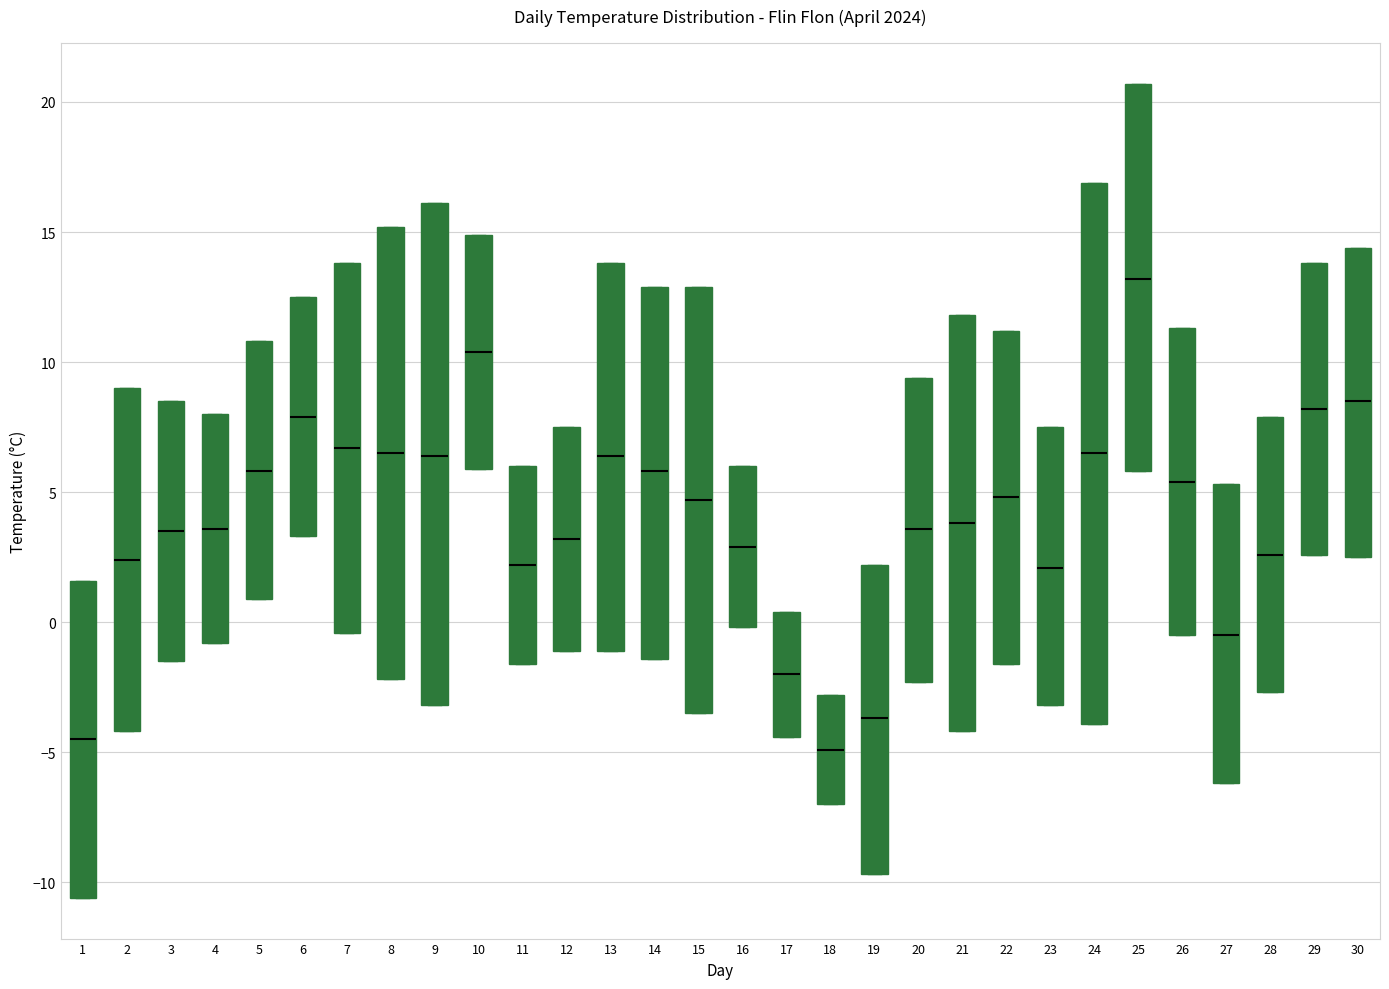

Reading left to right, transcribe this box plot: for each box, give where its median line is, the range the box spans, and where its two whiskers end, as read against the y-axis. The values are not printed on the chart, so give them approximately, as read against the axis.

1: median -4.5, box -10.5 to 1.5, whiskers -10.5 to 1.5
2: median 2.5, box -4.0 to 9.0, whiskers -4.0 to 9.0
3: median 3.5, box -1.5 to 8.5, whiskers -1.5 to 8.5
4: median 3.5, box -1.0 to 8.0, whiskers -1.0 to 8.0
5: median 6.0, box 1.0 to 11.0, whiskers 1.0 to 11.0
6: median 8.0, box 3.5 to 12.5, whiskers 3.5 to 12.5
7: median 6.5, box -0.5 to 14.0, whiskers -0.5 to 14.0
8: median 6.5, box -2.0 to 15.0, whiskers -2.0 to 15.0
9: median 6.5, box -3.0 to 16.0, whiskers -3.0 to 16.0
10: median 10.5, box 6.0 to 15.0, whiskers 6.0 to 15.0
11: median 2.0, box -1.5 to 6.0, whiskers -1.5 to 6.0
12: median 3.0, box -1.0 to 7.5, whiskers -1.0 to 7.5
13: median 6.5, box -1.0 to 14.0, whiskers -1.0 to 14.0
14: median 6.0, box -1.5 to 13.0, whiskers -1.5 to 13.0
15: median 4.5, box -3.5 to 13.0, whiskers -3.5 to 13.0
16: median 3.0, box 0.0 to 6.0, whiskers 0.0 to 6.0
17: median -2.0, box -4.5 to 0.5, whiskers -4.5 to 0.5
18: median -5.0, box -7.0 to -3.0, whiskers -7.0 to -3.0
19: median -3.5, box -9.5 to 2.0, whiskers -9.5 to 2.0
20: median 3.5, box -2.5 to 9.5, whiskers -2.5 to 9.5
21: median 4.0, box -4.0 to 12.0, whiskers -4.0 to 12.0
22: median 5.0, box -1.5 to 11.0, whiskers -1.5 to 11.0
23: median 2.0, box -3.0 to 7.5, whiskers -3.0 to 7.5
24: median 6.5, box -4.0 to 17.0, whiskers -4.0 to 17.0
25: median 13.0, box 6.0 to 20.5, whiskers 6.0 to 20.5
26: median 5.5, box -0.5 to 11.5, whiskers -0.5 to 11.5
27: median -0.5, box -6.0 to 5.5, whiskers -6.0 to 5.5
28: median 2.5, box -2.5 to 8.0, whiskers -2.5 to 8.0
29: median 8.0, box 2.5 to 14.0, whiskers 2.5 to 14.0
30: median 8.5, box 2.5 to 14.5, whiskers 2.5 to 14.5